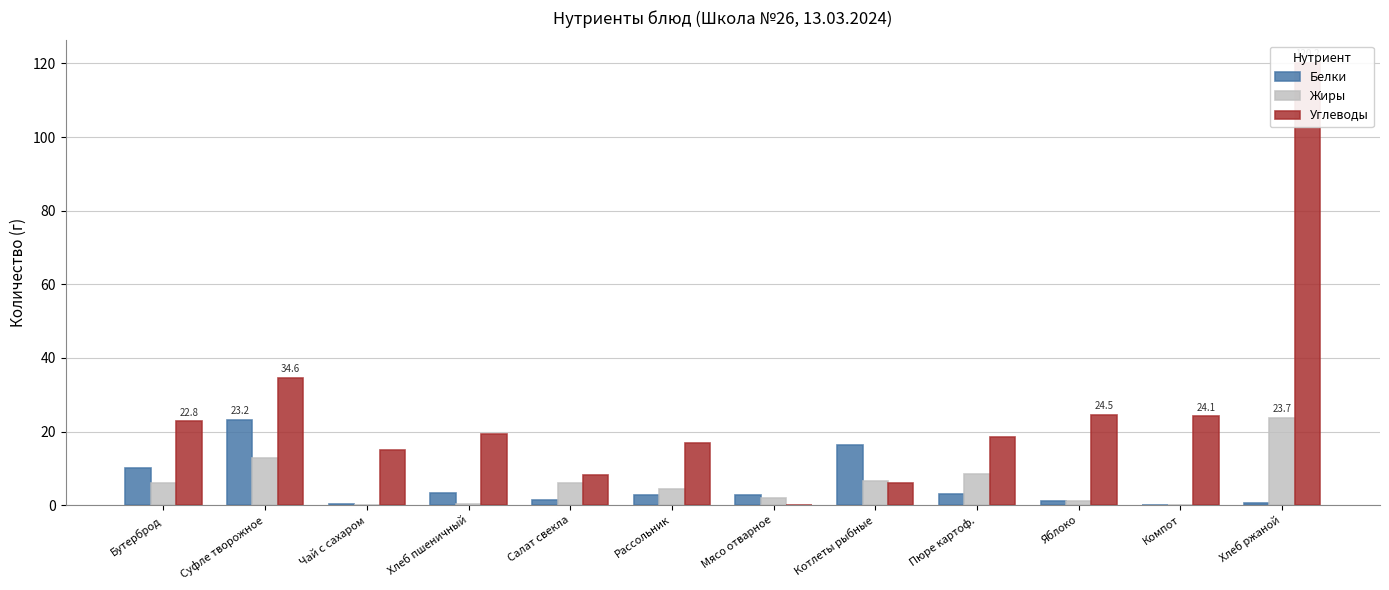

What is the label of the 9th bar from the left?

Пюре картоф.